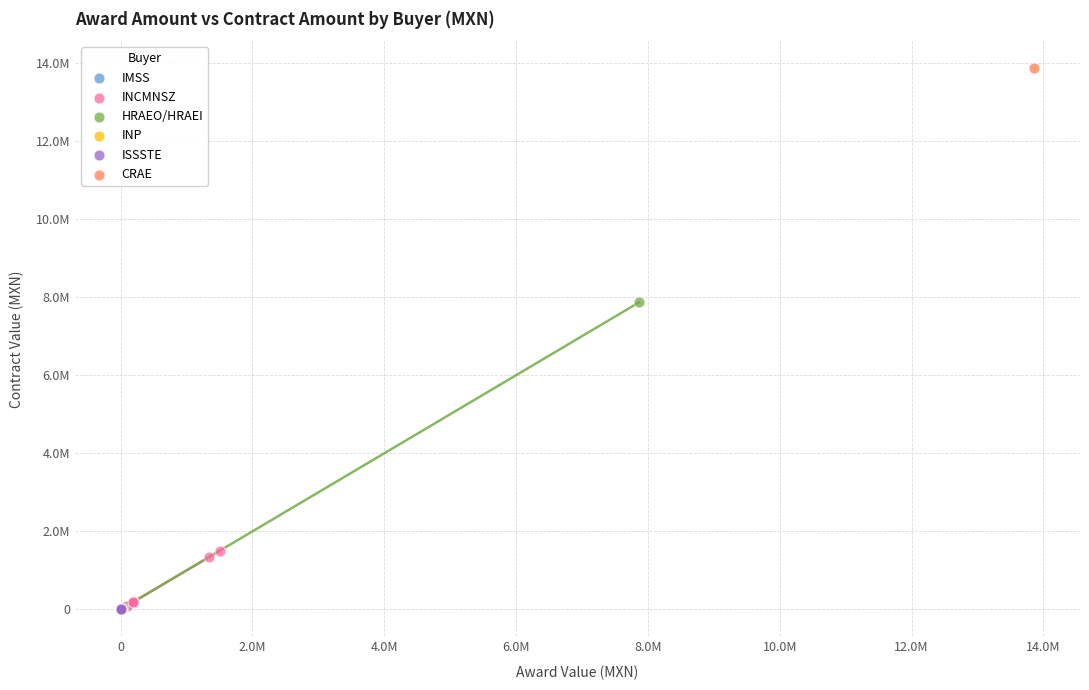

What are all the series names shown in the legend?

IMSS, INCMNSZ, HRAEO/HRAEI, INP, ISSSTE, CRAE